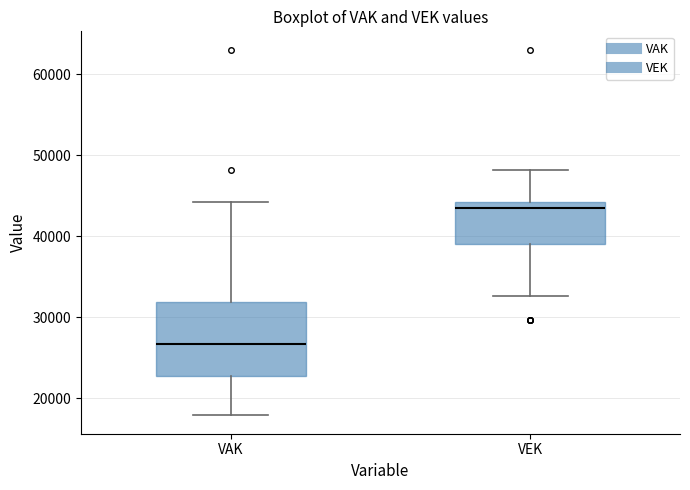

Reading left to right, transcribe this box plot: for each box, give where its median line is, the range the box spans, and where its two whiskers end, as read against the y-axis. The values are not printed on the chart, so give them approximately, as read against the axis.

VAK: median 27000, box 23000 to 32000, whiskers 18000 to 44000
VEK: median 43000, box 39000 to 44000, whiskers 33000 to 48000